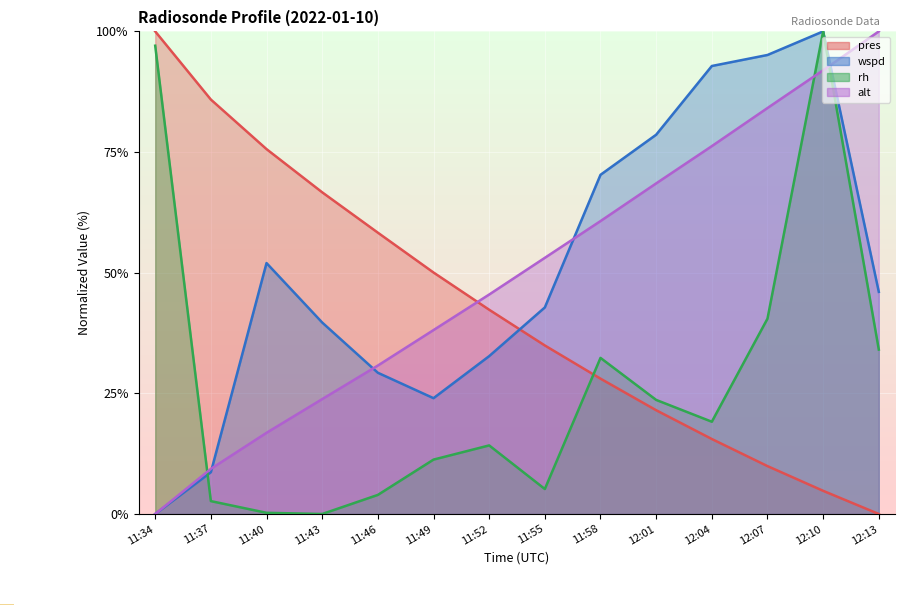

Reading left to right, transcribe all the data shown in this chart.

pres: 100.0	85.9	75.6	66.7	58.3	50.0	42.3	34.9	28.0	21.5	15.5	9.9	4.8	0.0
wspd: 0.0	8.7	52.0	39.7	29.3	24.0	32.7	42.8	70.3	78.6	92.8	95.1	100.0	46.0
rh: 97.0	2.7	0.2	0.0	4.0	11.3	14.2	5.2	32.3	23.6	19.1	40.5	100.0	34.1
alt: 0.0	9.4	16.8	23.8	30.8	38.1	45.5	53.1	60.7	68.5	76.2	84.1	92.0	100.0